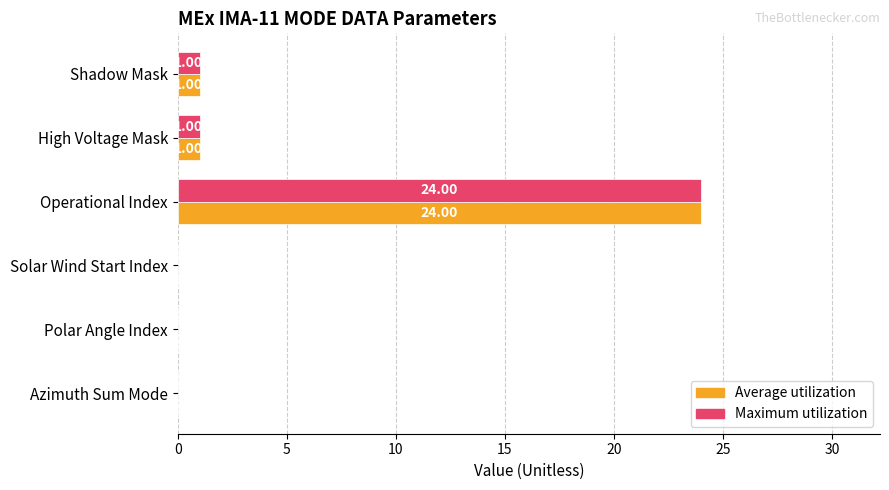

What is the sum of all Maximum utilization values?

26